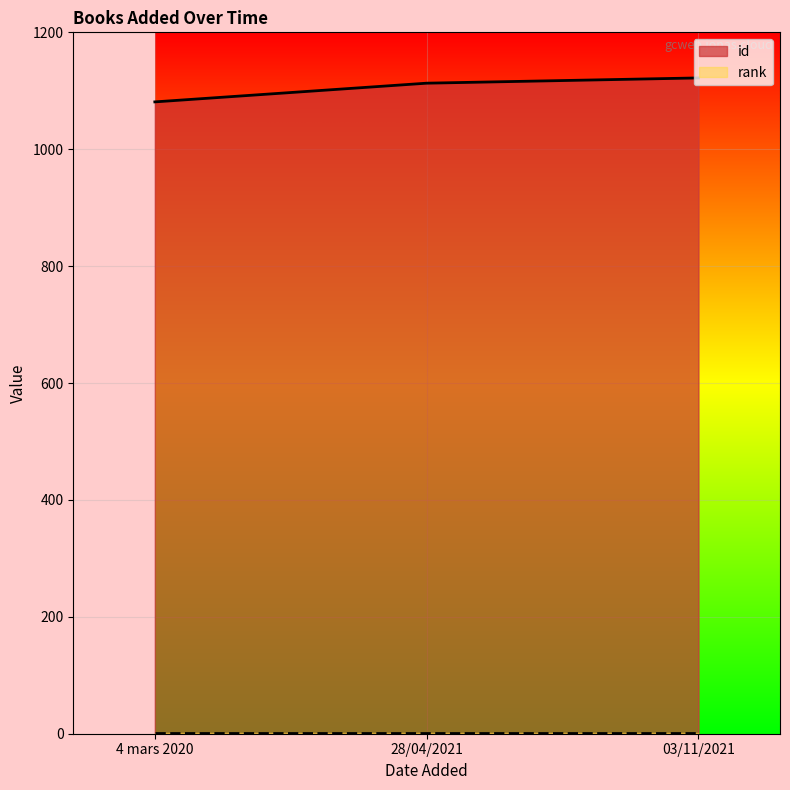

What is the ratio of the value at 03/11/2021 to the value at 28/04/2021?

1.0